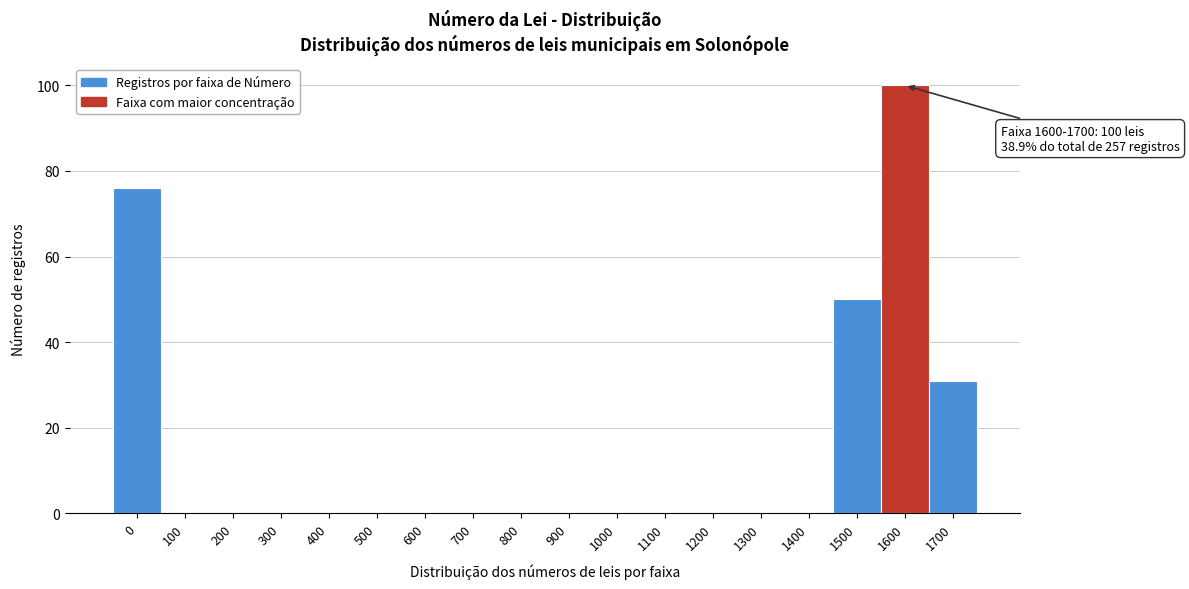

Reading left to right, what are all the values shown in this chart?

0=76	100=0	200=0	300=0	400=0	500=0	600=0	700=0	800=0	900=0	1000=0	1100=0	1200=0	1300=0	1400=0	1500=50	1600=100	1700=31